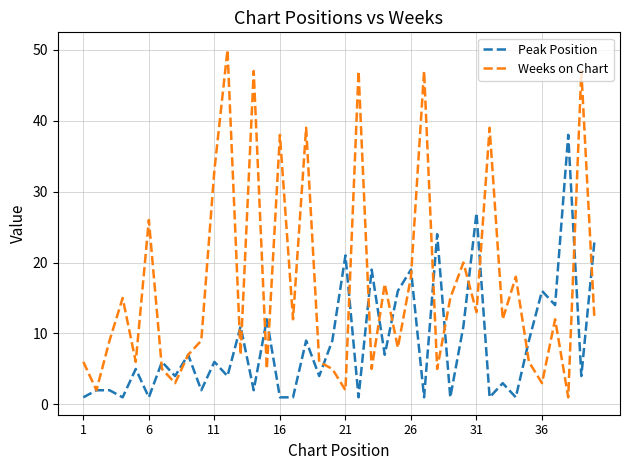

What are all the series names shown in the legend?

Peak Position, Weeks on Chart